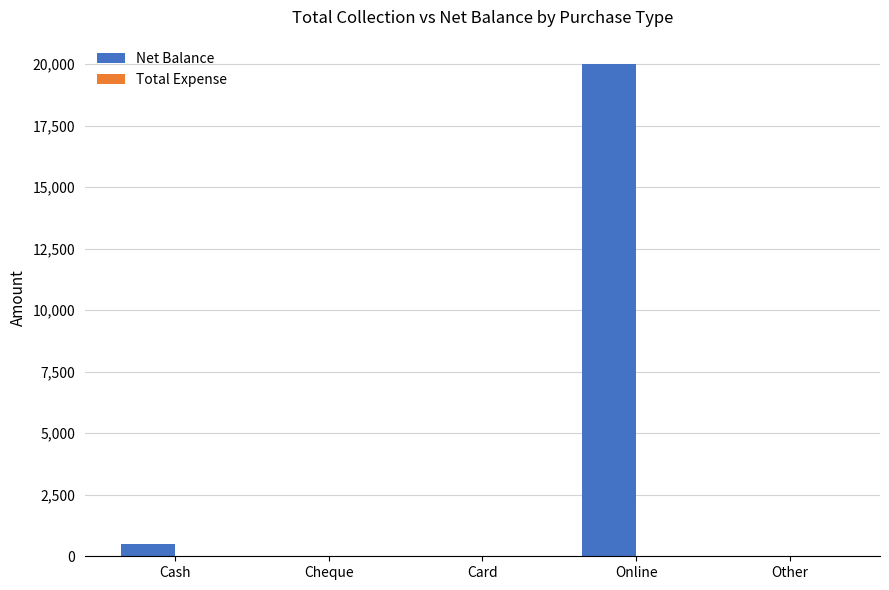

How many distinct data groups are displayed?

1